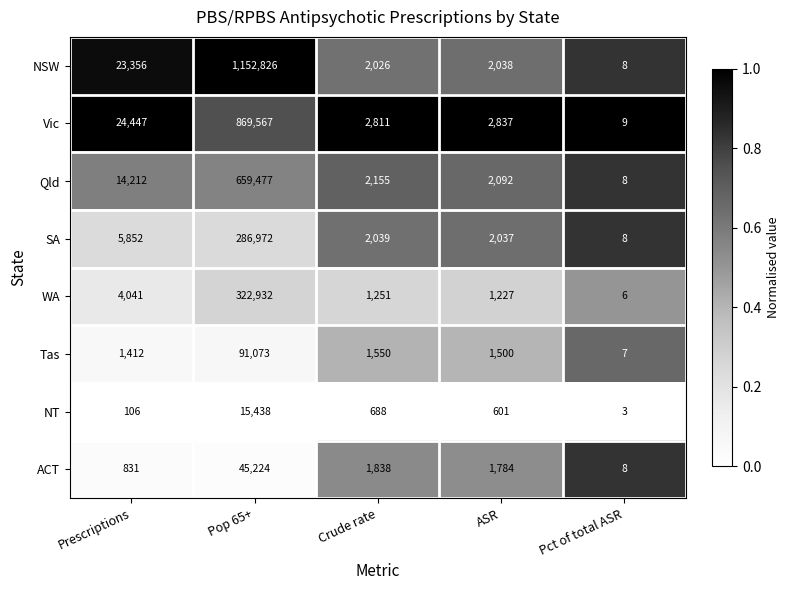

What is the difference between the highest and lowest values at Crude rate?

2123